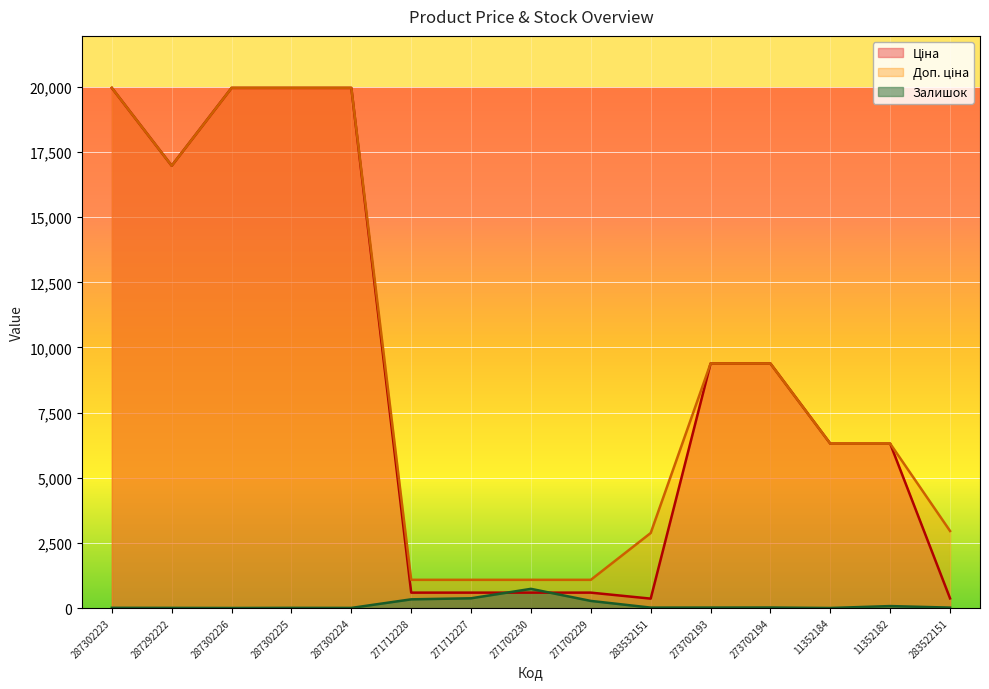

After their last crossing, which series has the higher values: Залишок or Ціна?

Ціна